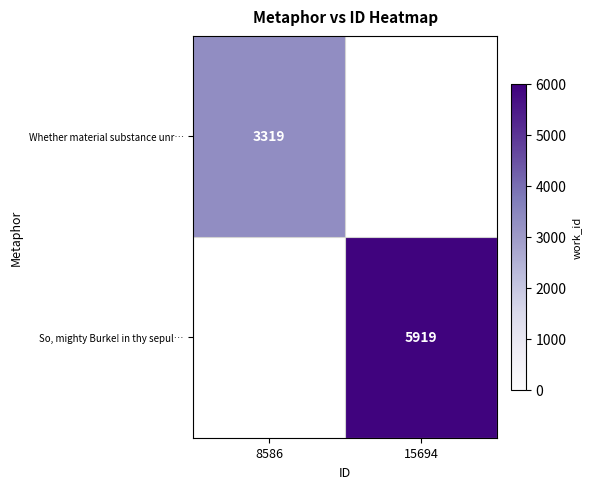

Is the value of Whether material substance unr… at 8586 greater than the value of So, mighty Burke! in thy sepul… at 15694?

No